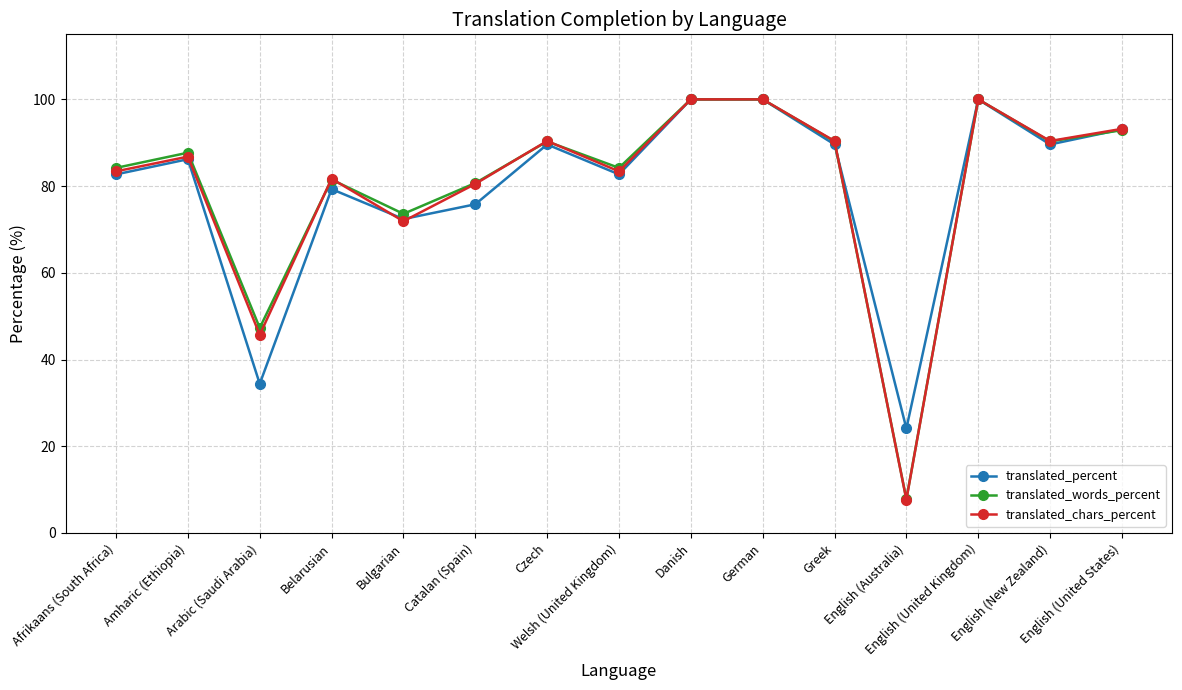

What is the greatest value displayed?

100.0